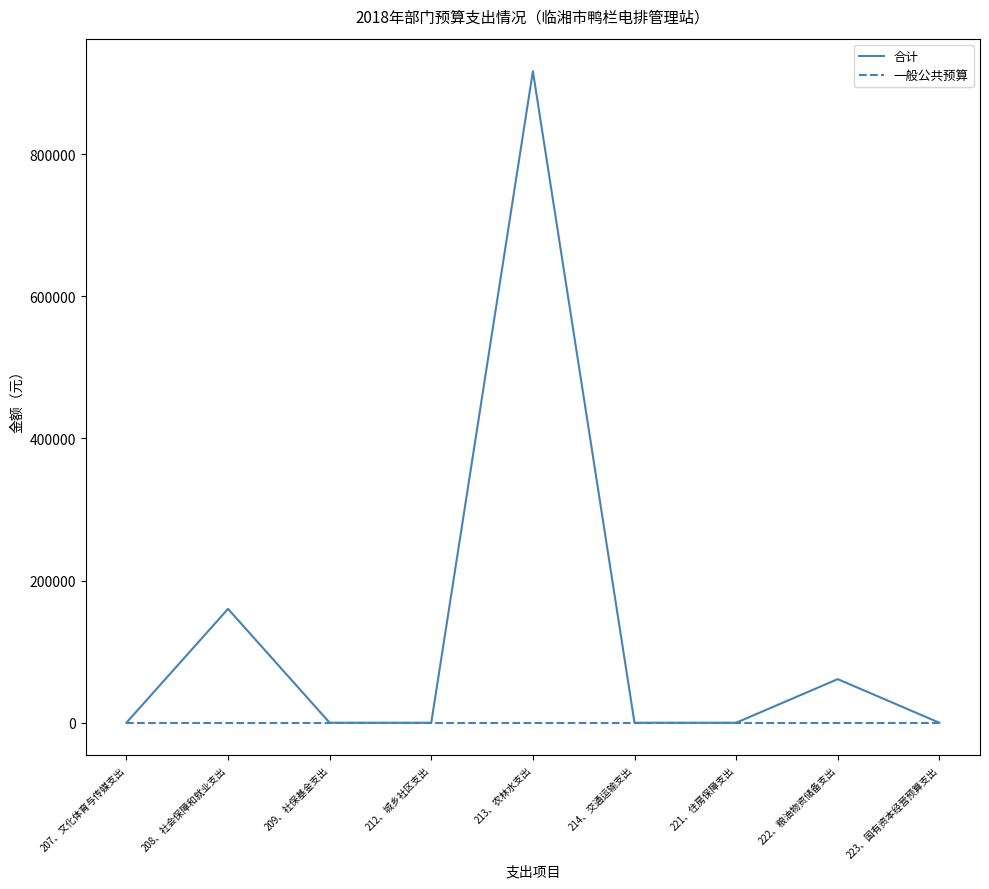

How many values in the 合计 series exceed 0?

3